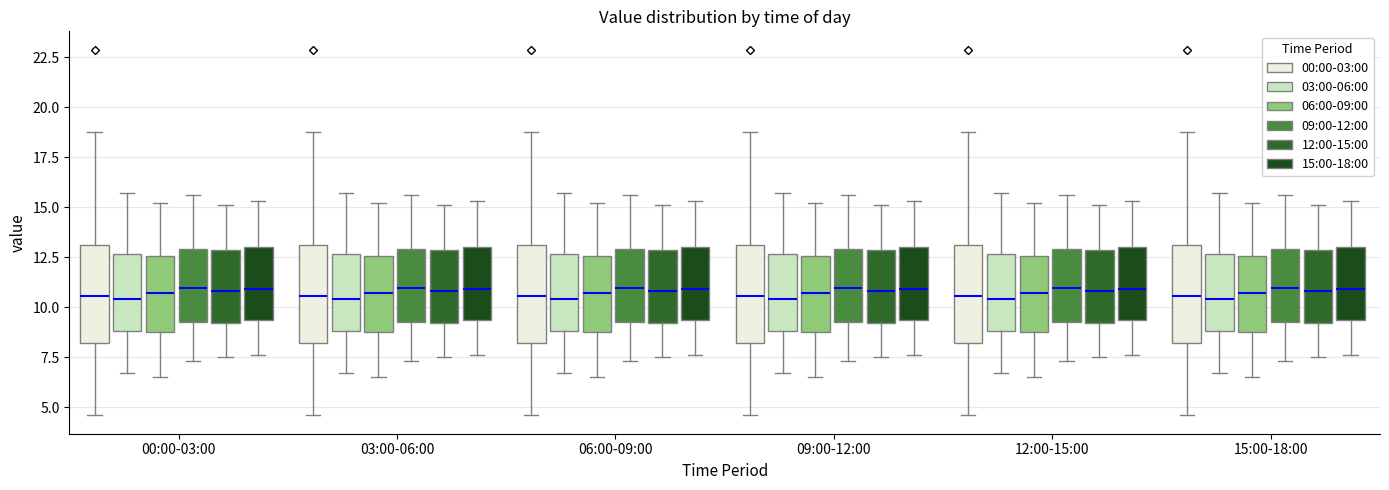

Reading left to right, read every box against the y-axis: the position of its median line, the range the box covers, and the ends of its whiskers. The values are not printed on the chart, so give them approximately, as read against the axis.

00:00-03:00 (00:00-03:00): median 10.5, box 8.0 to 13.0, whiskers 4.5 to 19.0
00:00-03:00 (03:00-06:00): median 10.5, box 9.0 to 12.5, whiskers 6.5 to 15.5
00:00-03:00 (06:00-09:00): median 10.5, box 9.0 to 12.5, whiskers 6.5 to 15.0
00:00-03:00 (09:00-12:00): median 11.0, box 9.5 to 13.0, whiskers 7.5 to 15.5
00:00-03:00 (12:00-15:00): median 11.0, box 9.0 to 13.0, whiskers 7.5 to 15.0
00:00-03:00 (15:00-18:00): median 11.0, box 9.5 to 13.0, whiskers 7.5 to 15.5
03:00-06:00 (00:00-03:00): median 10.5, box 8.0 to 13.0, whiskers 4.5 to 19.0
03:00-06:00 (03:00-06:00): median 10.5, box 9.0 to 12.5, whiskers 6.5 to 15.5
03:00-06:00 (06:00-09:00): median 10.5, box 9.0 to 12.5, whiskers 6.5 to 15.0
03:00-06:00 (09:00-12:00): median 11.0, box 9.5 to 13.0, whiskers 7.5 to 15.5
03:00-06:00 (12:00-15:00): median 11.0, box 9.0 to 13.0, whiskers 7.5 to 15.0
03:00-06:00 (15:00-18:00): median 11.0, box 9.5 to 13.0, whiskers 7.5 to 15.5
06:00-09:00 (00:00-03:00): median 10.5, box 8.0 to 13.0, whiskers 4.5 to 19.0
06:00-09:00 (03:00-06:00): median 10.5, box 9.0 to 12.5, whiskers 6.5 to 15.5
06:00-09:00 (06:00-09:00): median 10.5, box 9.0 to 12.5, whiskers 6.5 to 15.0
06:00-09:00 (09:00-12:00): median 11.0, box 9.5 to 13.0, whiskers 7.5 to 15.5
06:00-09:00 (12:00-15:00): median 11.0, box 9.0 to 13.0, whiskers 7.5 to 15.0
06:00-09:00 (15:00-18:00): median 11.0, box 9.5 to 13.0, whiskers 7.5 to 15.5
09:00-12:00 (00:00-03:00): median 10.5, box 8.0 to 13.0, whiskers 4.5 to 19.0
09:00-12:00 (03:00-06:00): median 10.5, box 9.0 to 12.5, whiskers 6.5 to 15.5
09:00-12:00 (06:00-09:00): median 10.5, box 9.0 to 12.5, whiskers 6.5 to 15.0
09:00-12:00 (09:00-12:00): median 11.0, box 9.5 to 13.0, whiskers 7.5 to 15.5
09:00-12:00 (12:00-15:00): median 11.0, box 9.0 to 13.0, whiskers 7.5 to 15.0
09:00-12:00 (15:00-18:00): median 11.0, box 9.5 to 13.0, whiskers 7.5 to 15.5
12:00-15:00 (00:00-03:00): median 10.5, box 8.0 to 13.0, whiskers 4.5 to 19.0
12:00-15:00 (03:00-06:00): median 10.5, box 9.0 to 12.5, whiskers 6.5 to 15.5
12:00-15:00 (06:00-09:00): median 10.5, box 9.0 to 12.5, whiskers 6.5 to 15.0
12:00-15:00 (09:00-12:00): median 11.0, box 9.5 to 13.0, whiskers 7.5 to 15.5
12:00-15:00 (12:00-15:00): median 11.0, box 9.0 to 13.0, whiskers 7.5 to 15.0
12:00-15:00 (15:00-18:00): median 11.0, box 9.5 to 13.0, whiskers 7.5 to 15.5
15:00-18:00 (00:00-03:00): median 10.5, box 8.0 to 13.0, whiskers 4.5 to 19.0
15:00-18:00 (03:00-06:00): median 10.5, box 9.0 to 12.5, whiskers 6.5 to 15.5
15:00-18:00 (06:00-09:00): median 10.5, box 9.0 to 12.5, whiskers 6.5 to 15.0
15:00-18:00 (09:00-12:00): median 11.0, box 9.5 to 13.0, whiskers 7.5 to 15.5
15:00-18:00 (12:00-15:00): median 11.0, box 9.0 to 13.0, whiskers 7.5 to 15.0
15:00-18:00 (15:00-18:00): median 11.0, box 9.5 to 13.0, whiskers 7.5 to 15.5